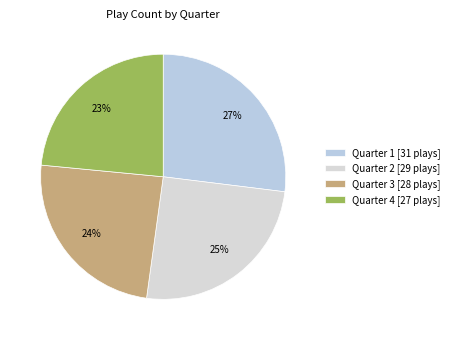

Is there a majority slice in this chart?

No